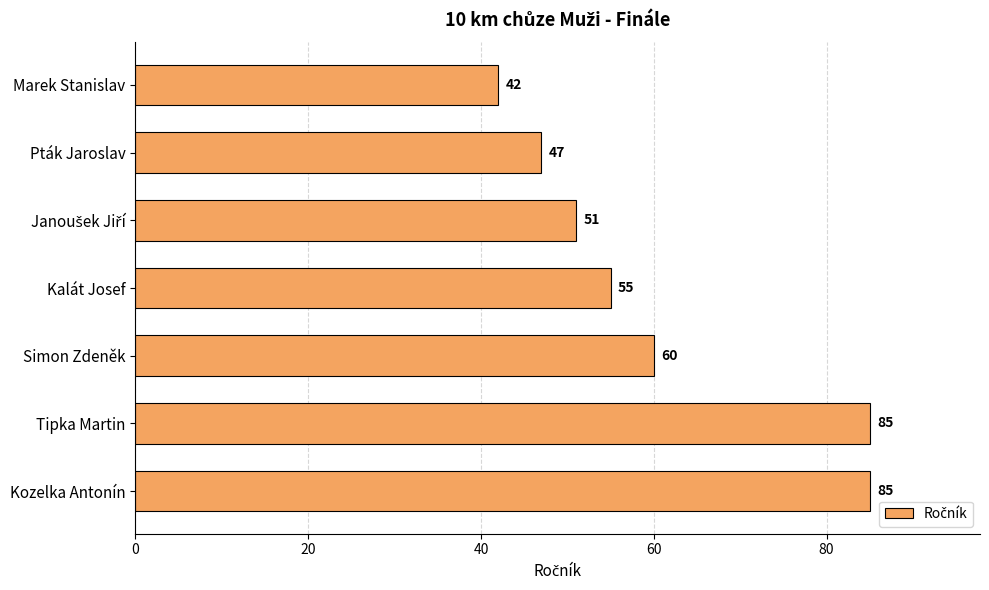

What is the maximum value shown in the chart?

85